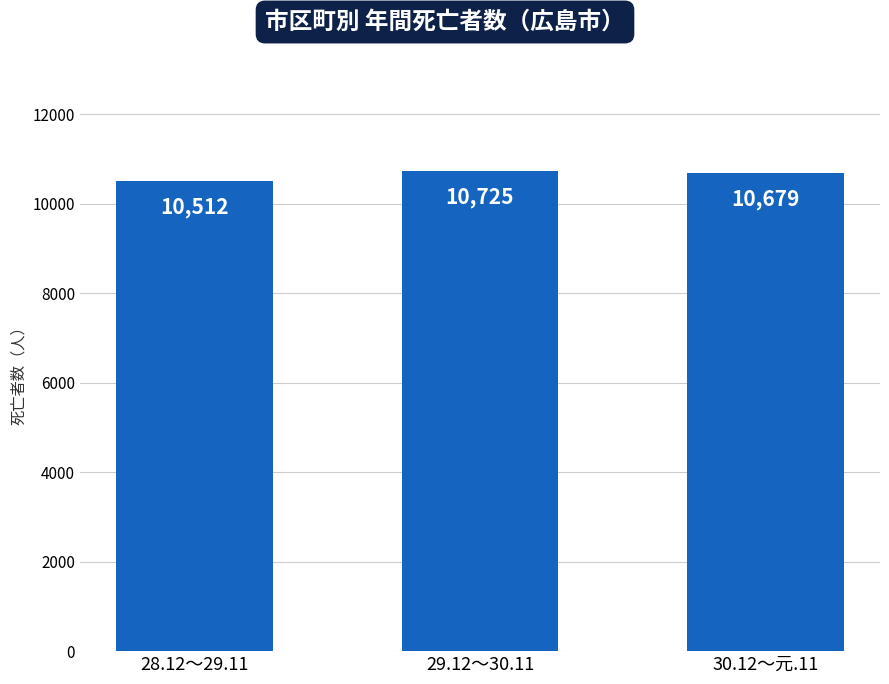

At which label does the data first exceed 10679?

29.12～30.11